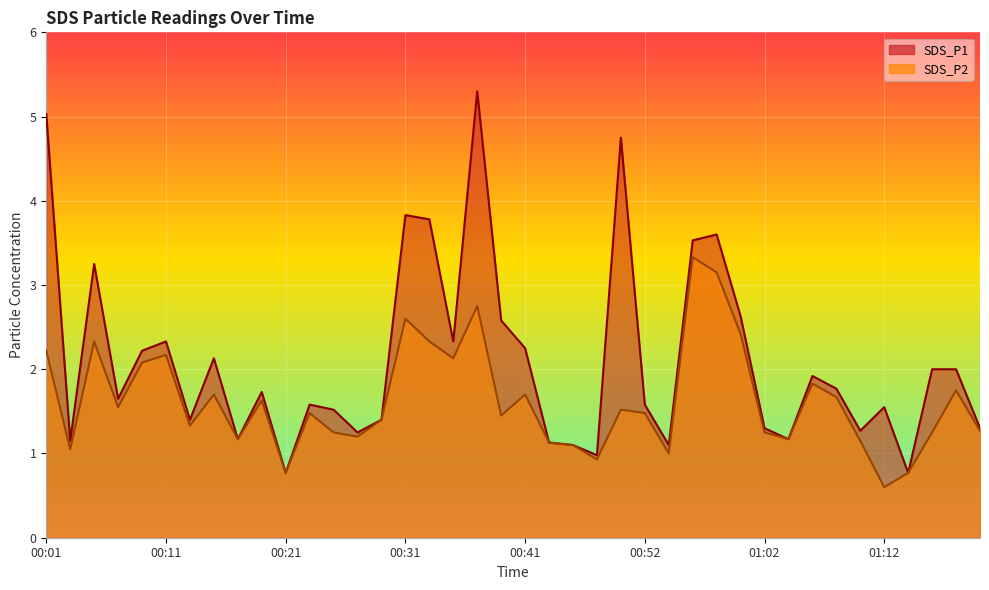

Rank the categories by SDS_P1 value from highest to lowest.

00:37, 00:01, 00:50, 00:31, 00:33, 00:58, 00:56, 00:05, 01:00, 00:39, 00:11, 00:35, 00:41, 00:09, 00:15, 01:16, 01:18, 01:06, 01:08, 00:19, 00:07, 00:23, 00:52, 01:12, 00:25, 00:13, 00:29, 01:02, 01:20, 01:10, 00:27, 00:17, 01:04, 00:03, 00:43, 00:46, 00:54, 00:48, 00:21, 01:14